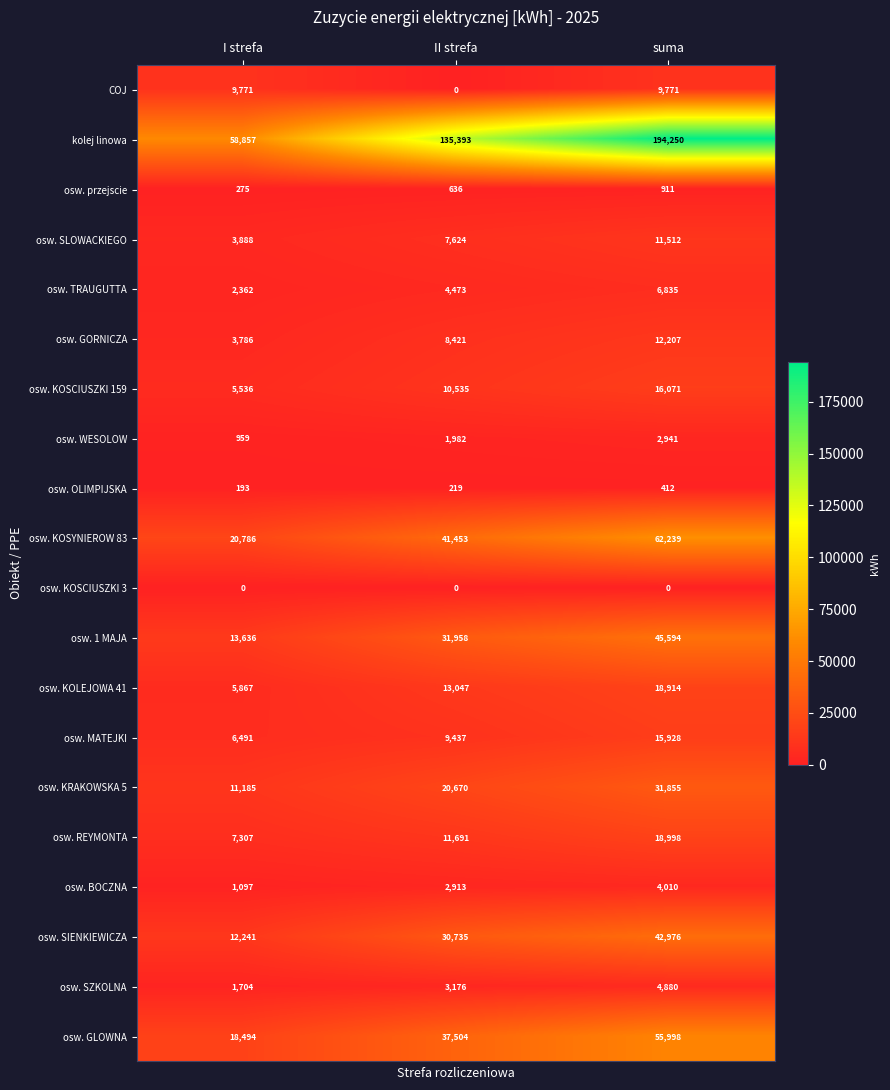

Which series has the widest spread of values?

kolej linowa